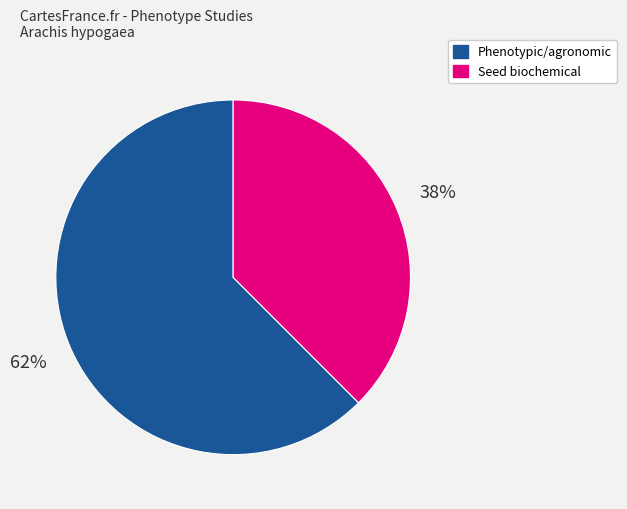

To the nearest percent, what is the average slice percentage?

50%